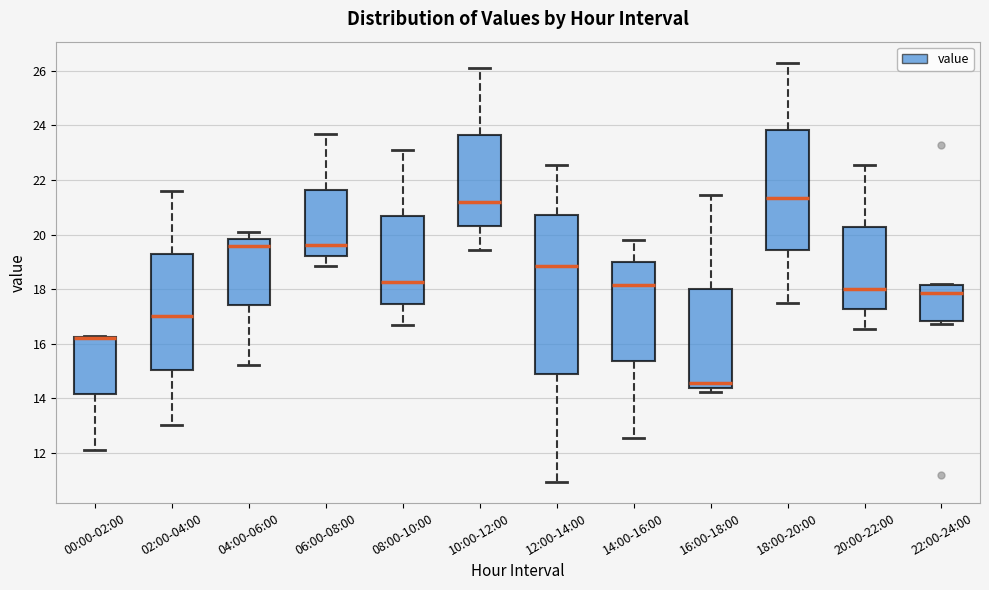

Where does the lower whisker of the box for 00:00-02:00 end on the y-axis? The values are not printed on the chart, so give them approximately, as read against the axis.

12.2